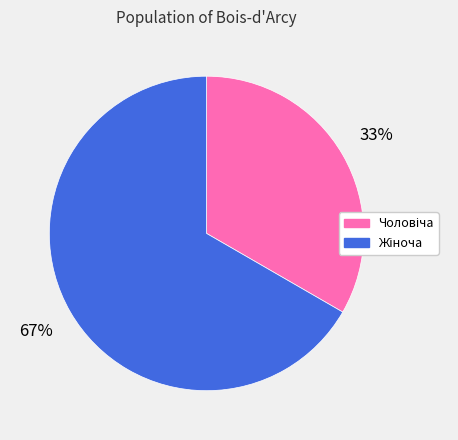

How many segments does this pie chart have?

2